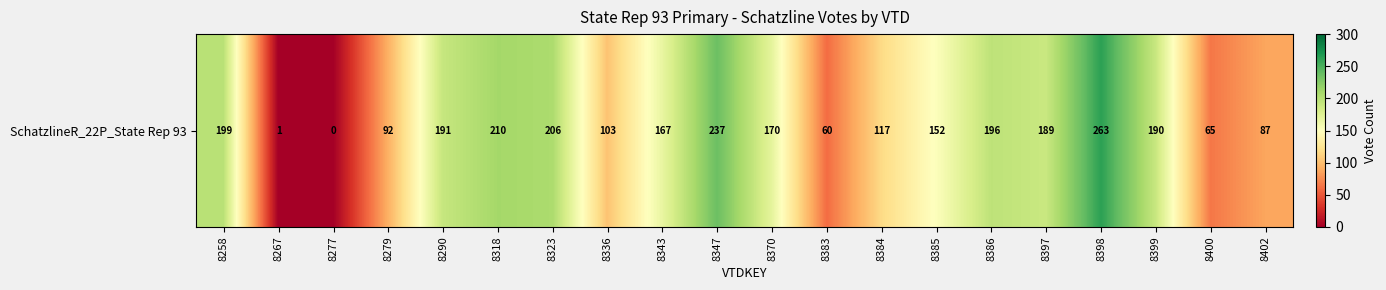

Where is the data nearest to the value 131?

8384